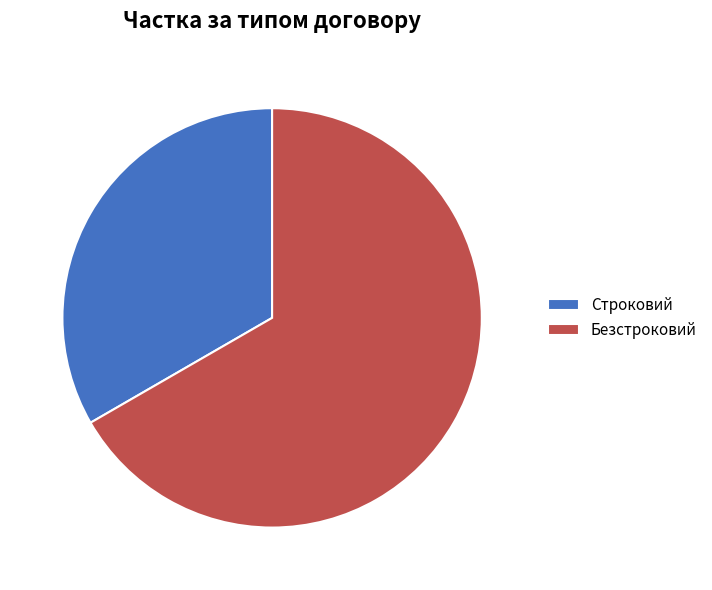

Does any single category account for the majority?

Yes